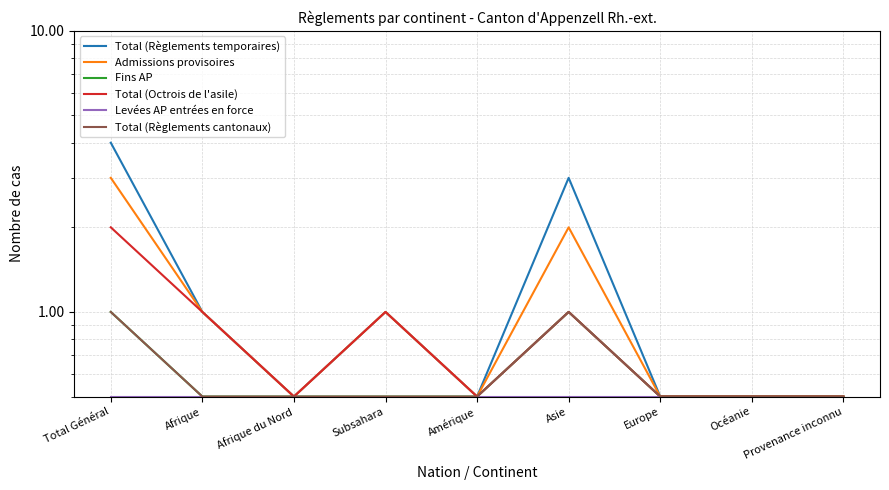

At which category does the chart reach its peak across all series?

Total Général